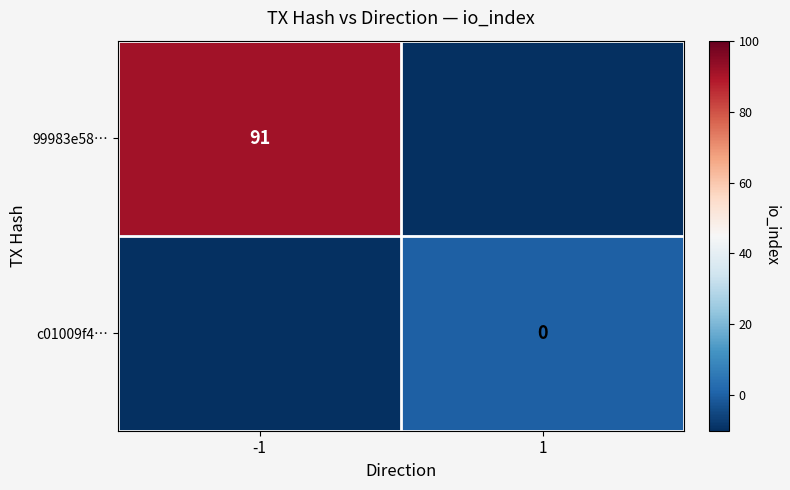

The 99983e58… series shows 131 at -1. True or false?

False